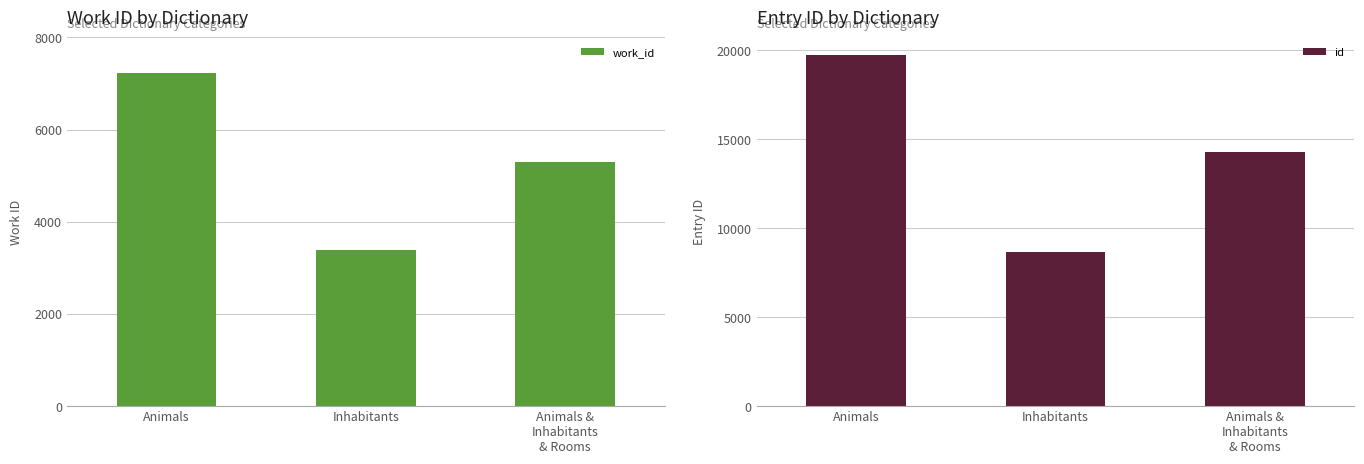

What is the label of the 1st bar from the left?

Animals